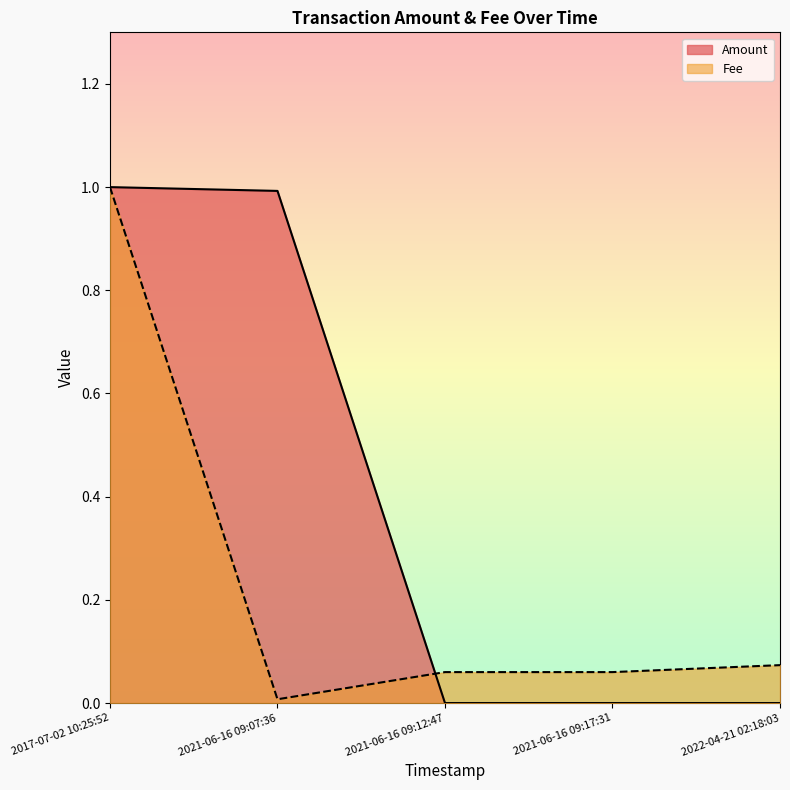

Which label corresponds to the smallest value in the chart?

2021-06-16 09:12:47